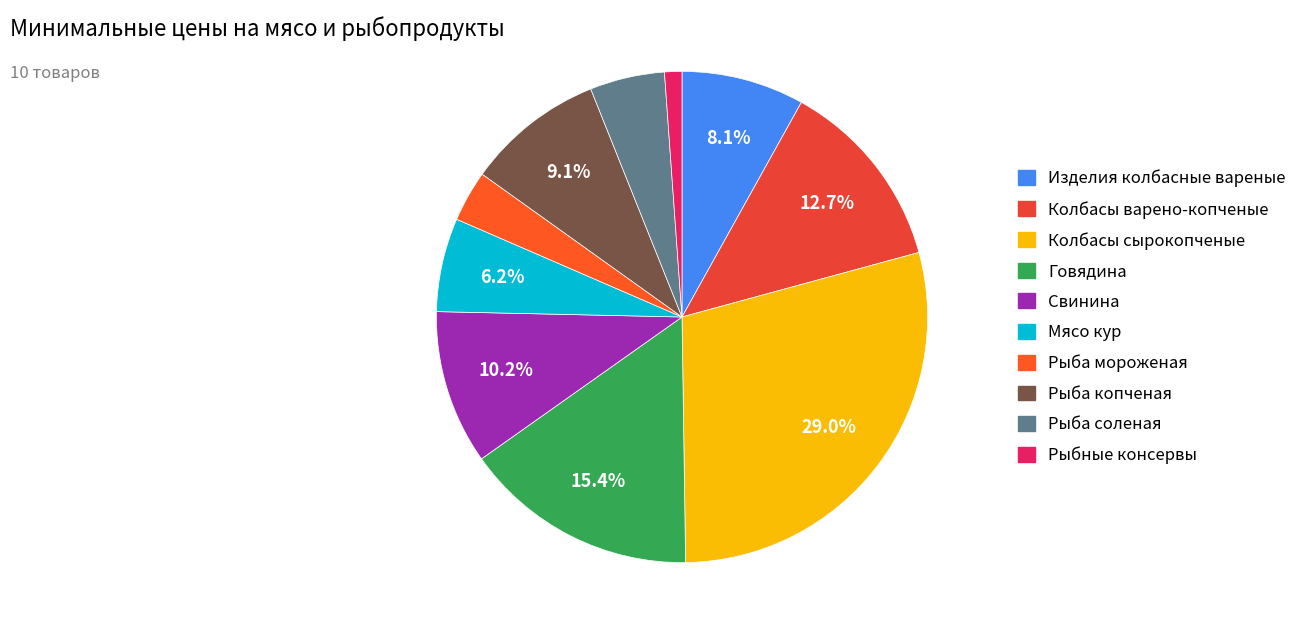

True or false: Колбасы сырокопченые accounts for 39% of the total.

False